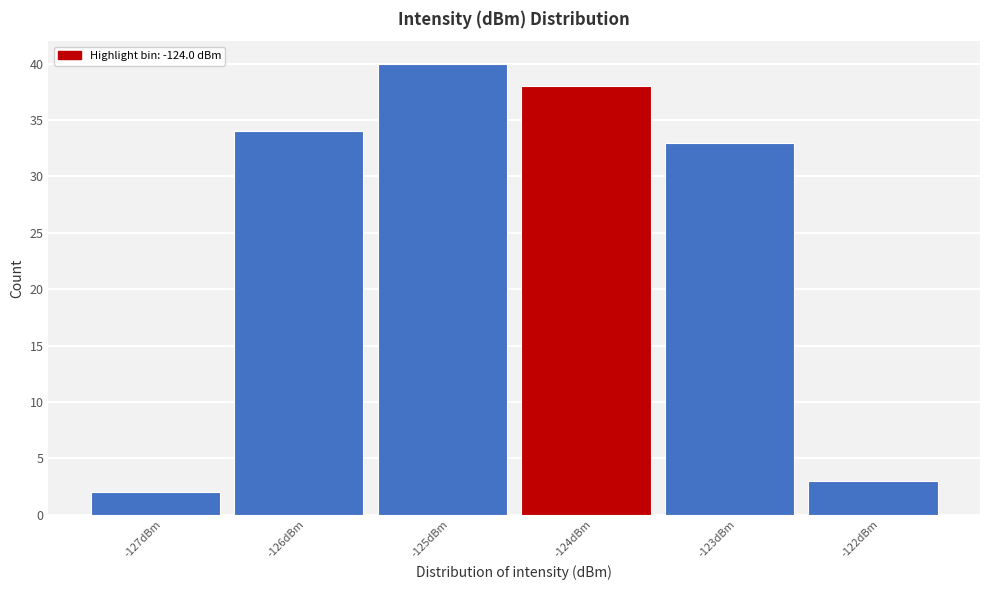

Reading left to right, extract all data points from this chart.

-127dBm=2	-126dBm=34	-125dBm=40	-124dBm=38	-123dBm=33	-122dBm=3